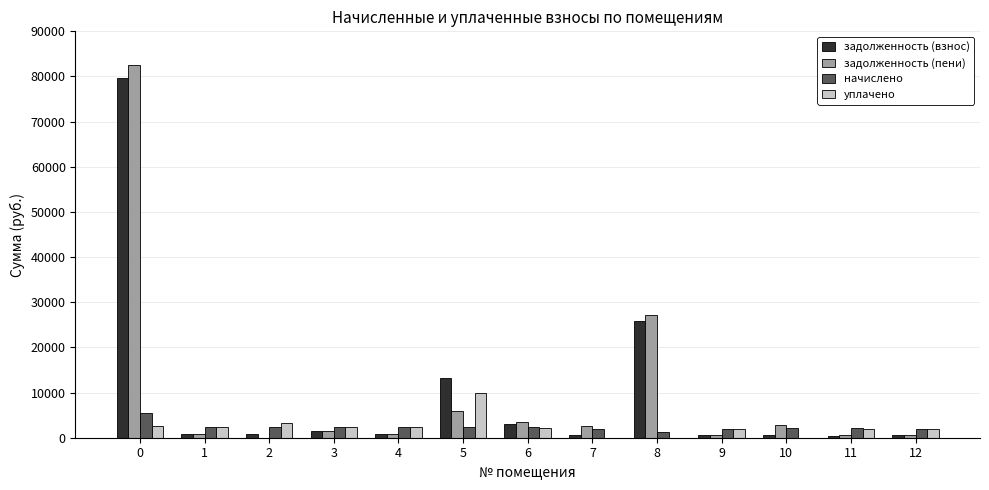

Is it true that задолженность (взнос) equals 650.1 at 7?

True